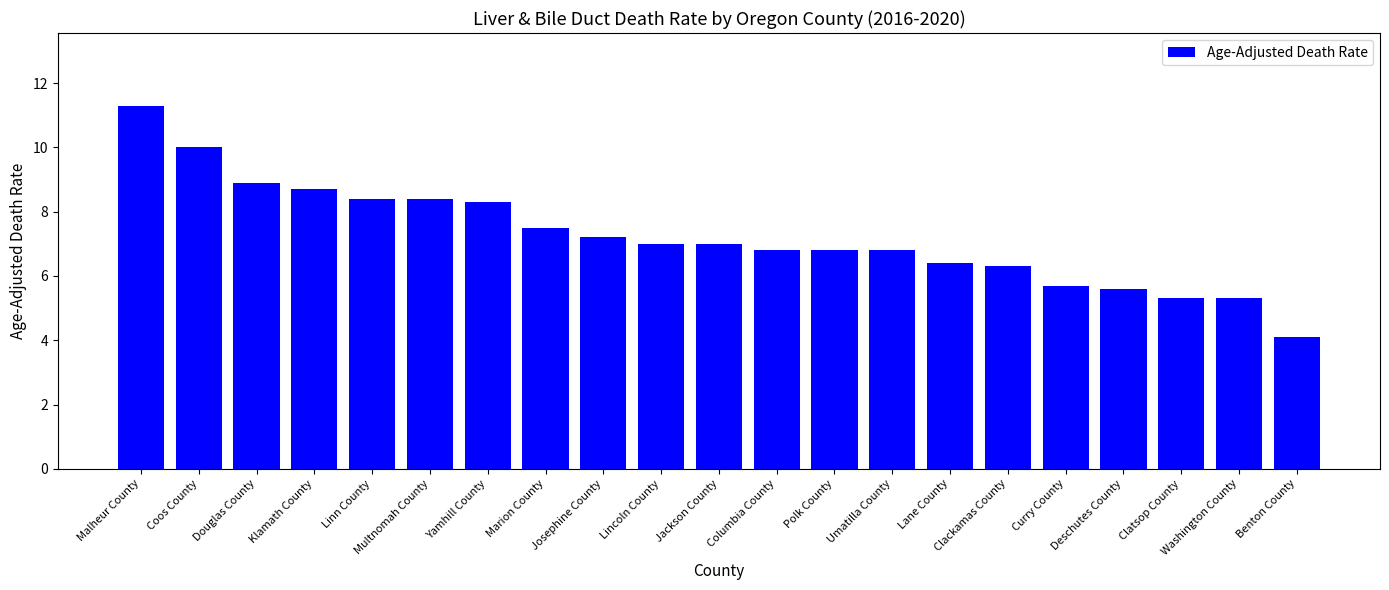

What is the ratio of the value at Multnomah County to the value at Linn County?

1.0